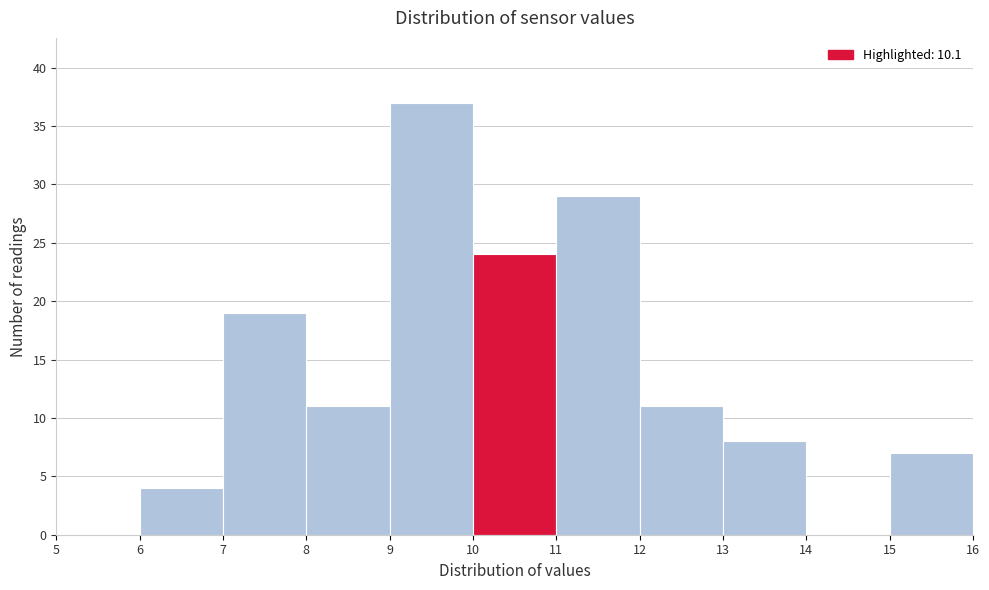

What is the height of the bar covering 12 to 13 on the x-axis? The values are not printed on the chart, so give them approximately, as read against the axis.

11